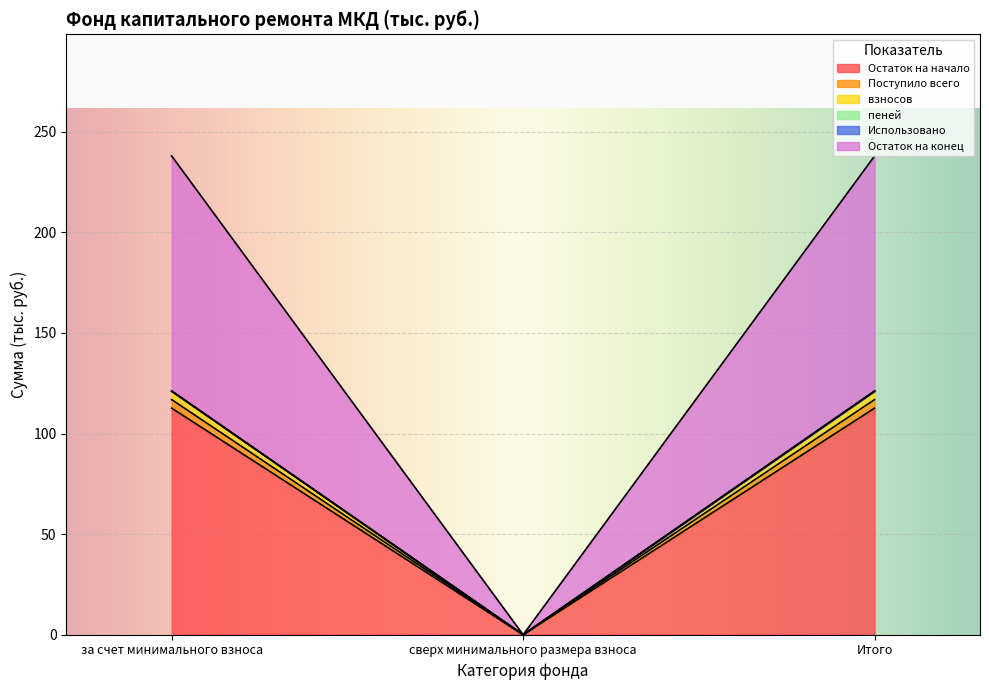

What is the highest value of the Остаток на начало series?

112.6